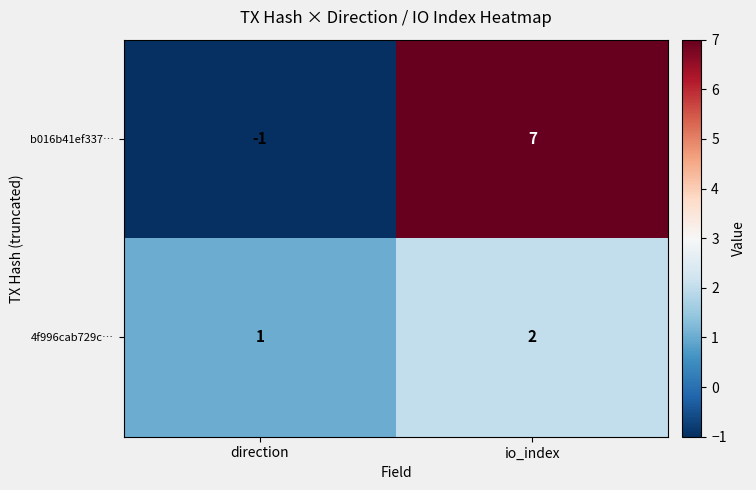

Reading right to left, transcribe all the data shown in this chart.

b016b41ef337…: io_index=7	direction=-1
4f996cab729c…: io_index=2	direction=1